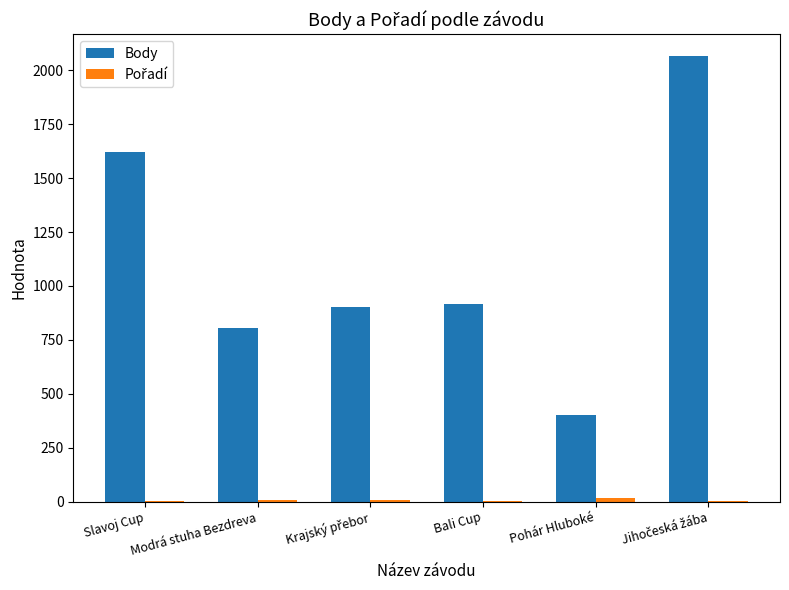

What is the highest value of the Body series?

2064